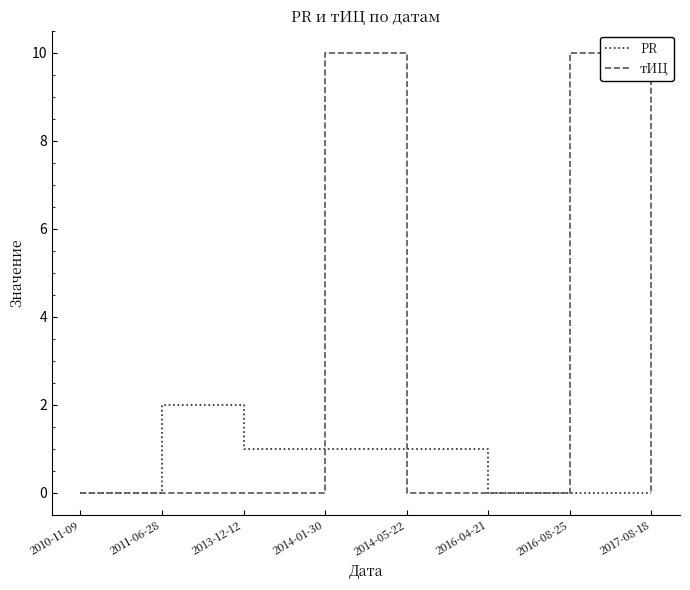

How many lines are shown in the chart?

2